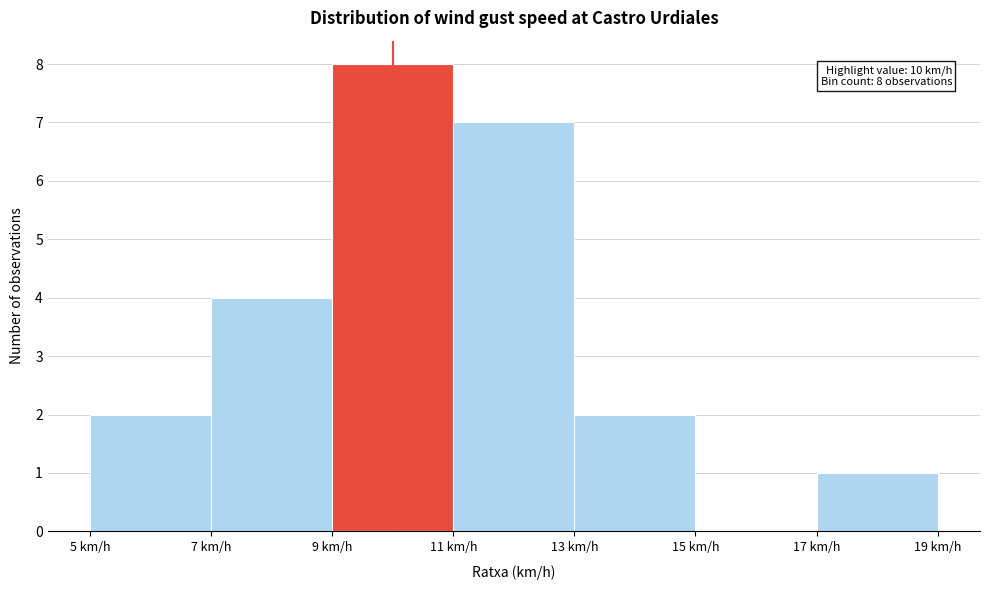

Over which range of the x-axis is the bar tallest?

9 to 11